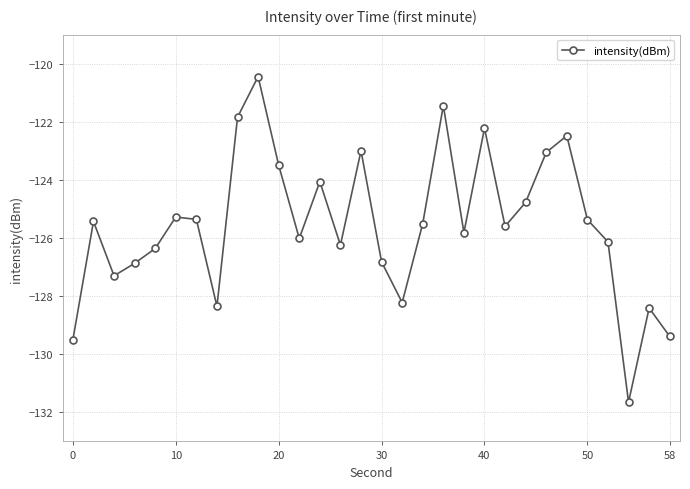

Count the number of categories in the chart.

30